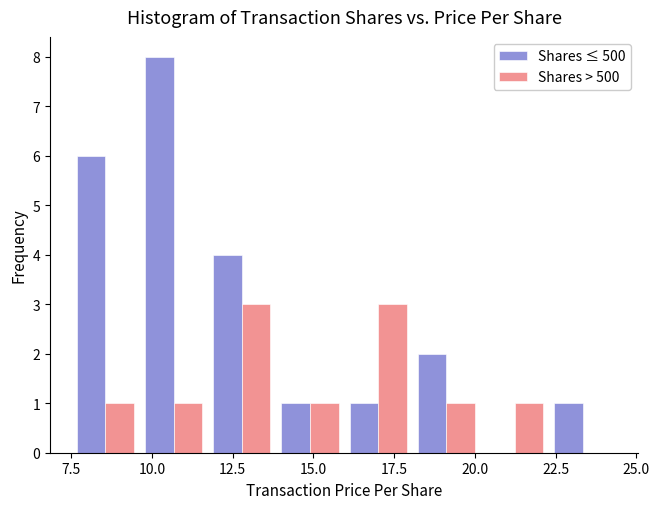

Reading left to right, list every range on the x-axis with the height of the bar of each series over it. Neither the bar edges nor the heights are printed on the chart, so give them approximately, as read against the axes.

7.5 to 9.5: Shares ≤ 500=6	Shares > 500=1
9.5 to 11.5: Shares ≤ 500=8	Shares > 500=1
11.5 to 14.0: Shares ≤ 500=4	Shares > 500=3
14.0 to 16.0: Shares ≤ 500=1	Shares > 500=1
16.0 to 18.0: Shares ≤ 500=1	Shares > 500=3
18.0 to 20.0: Shares ≤ 500=2	Shares > 500=1
20.0 to 22.5: Shares ≤ 500=0	Shares > 500=1
22.5 to 24.5: Shares ≤ 500=1	Shares > 500=0